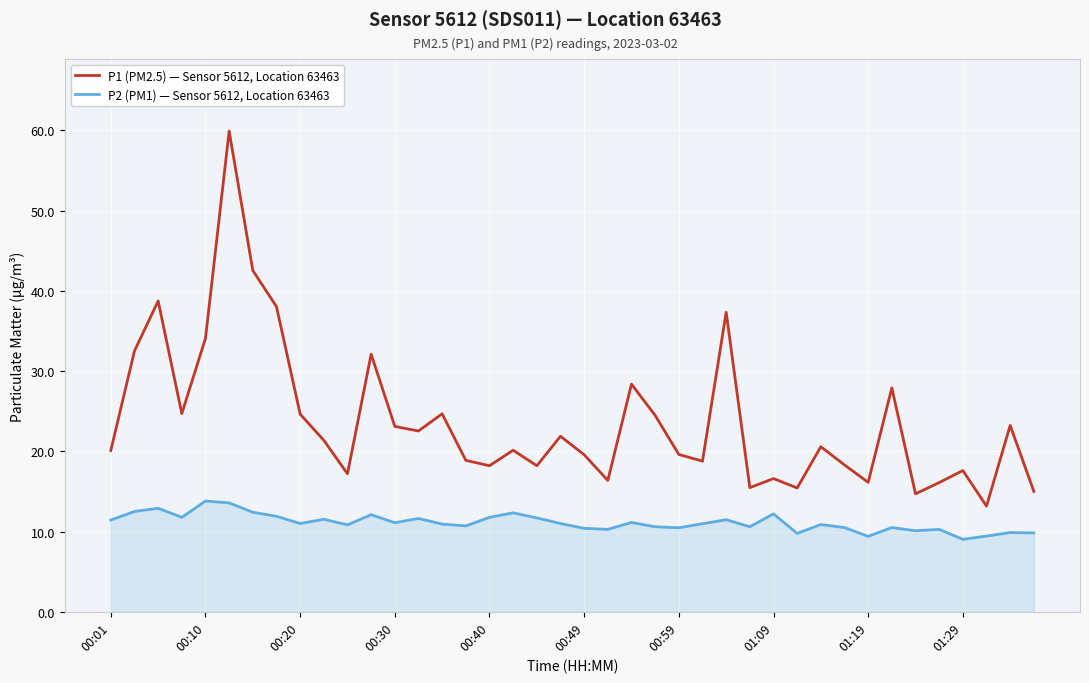

How many series are shown in this chart?

2